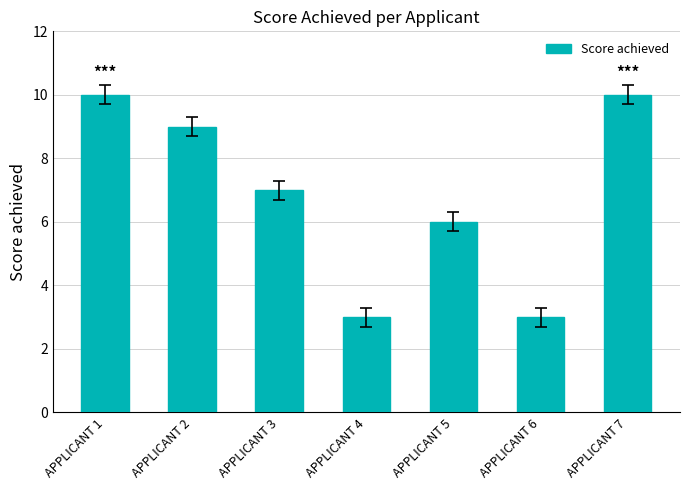

Between APPLICANT 6 and APPLICANT 2, which is larger?

APPLICANT 2